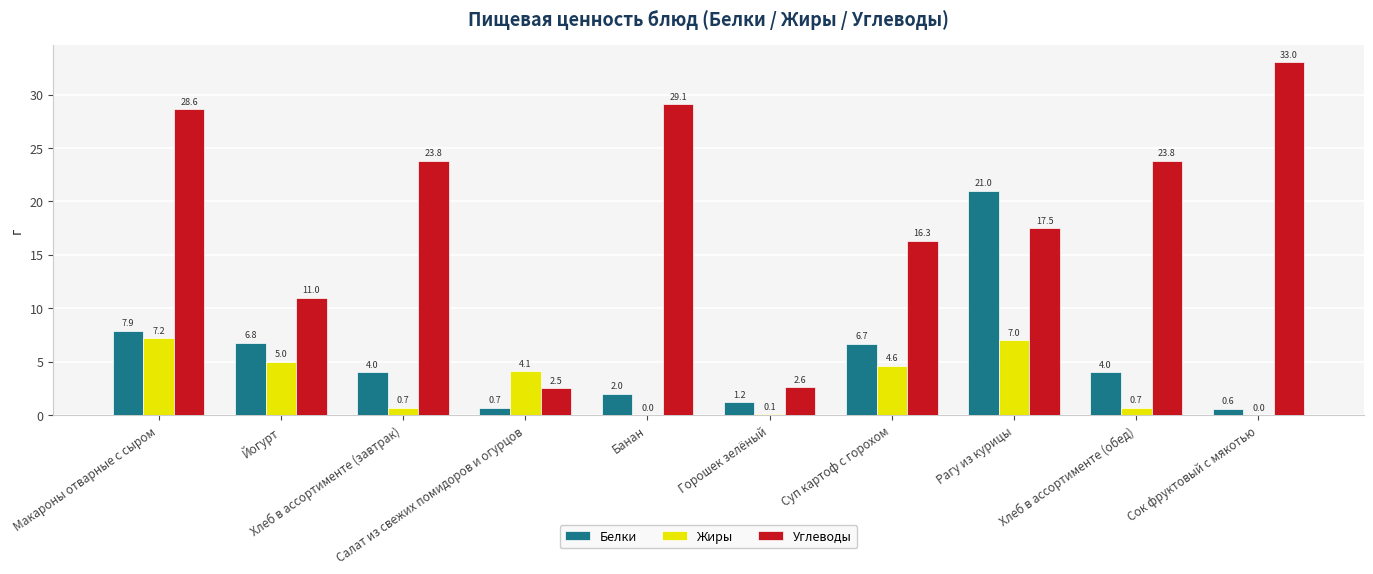

What is the sum of all Углеводы values?

188.2